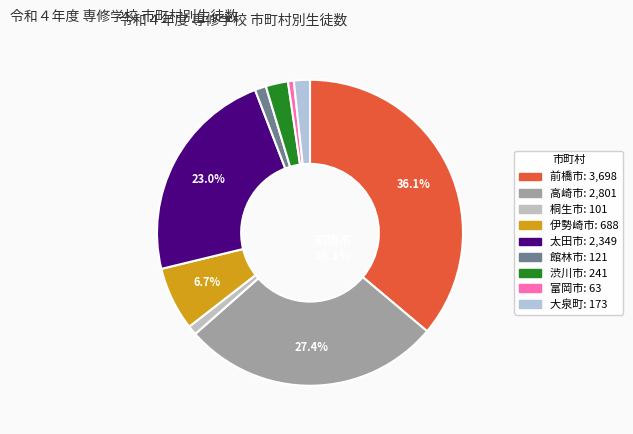

Count the number of slices in the pie.

9